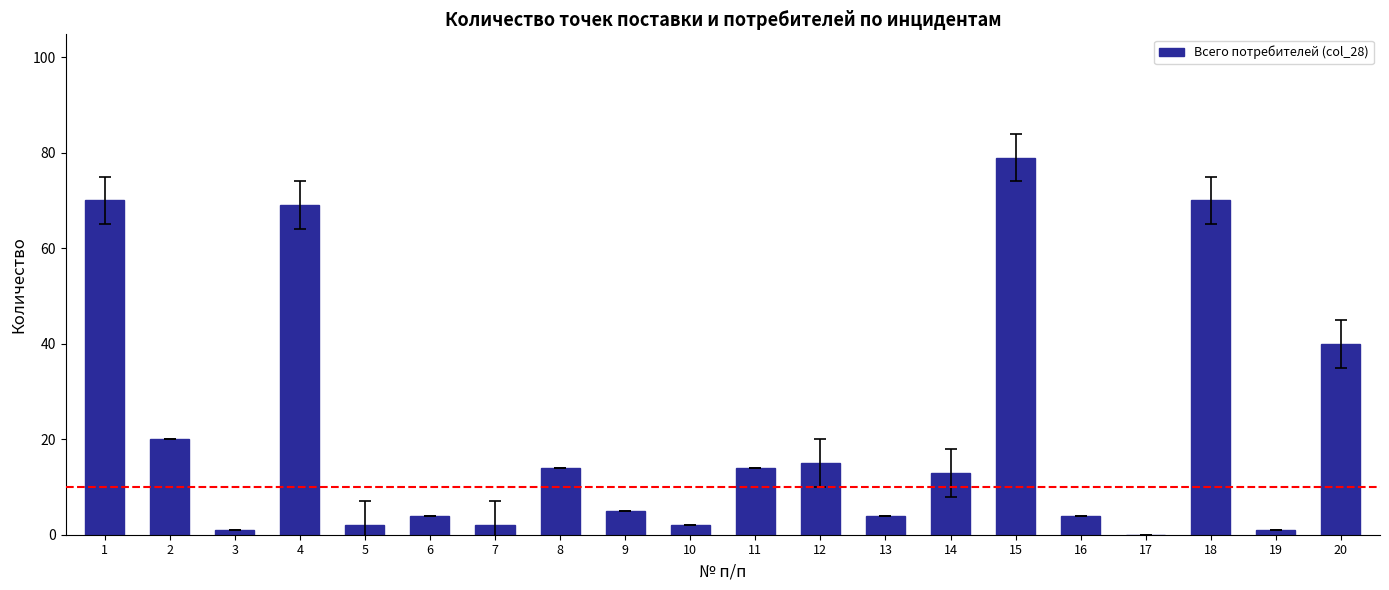

What is the change in value from 9 to 11?

+9